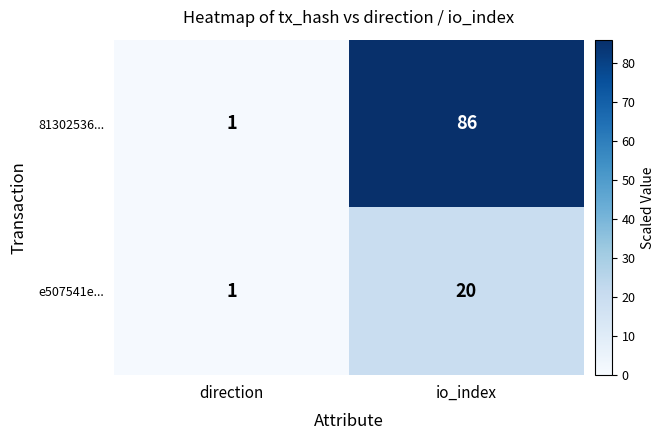

List the series in order of their overall mean, highest first.

81302536..., e507541e...